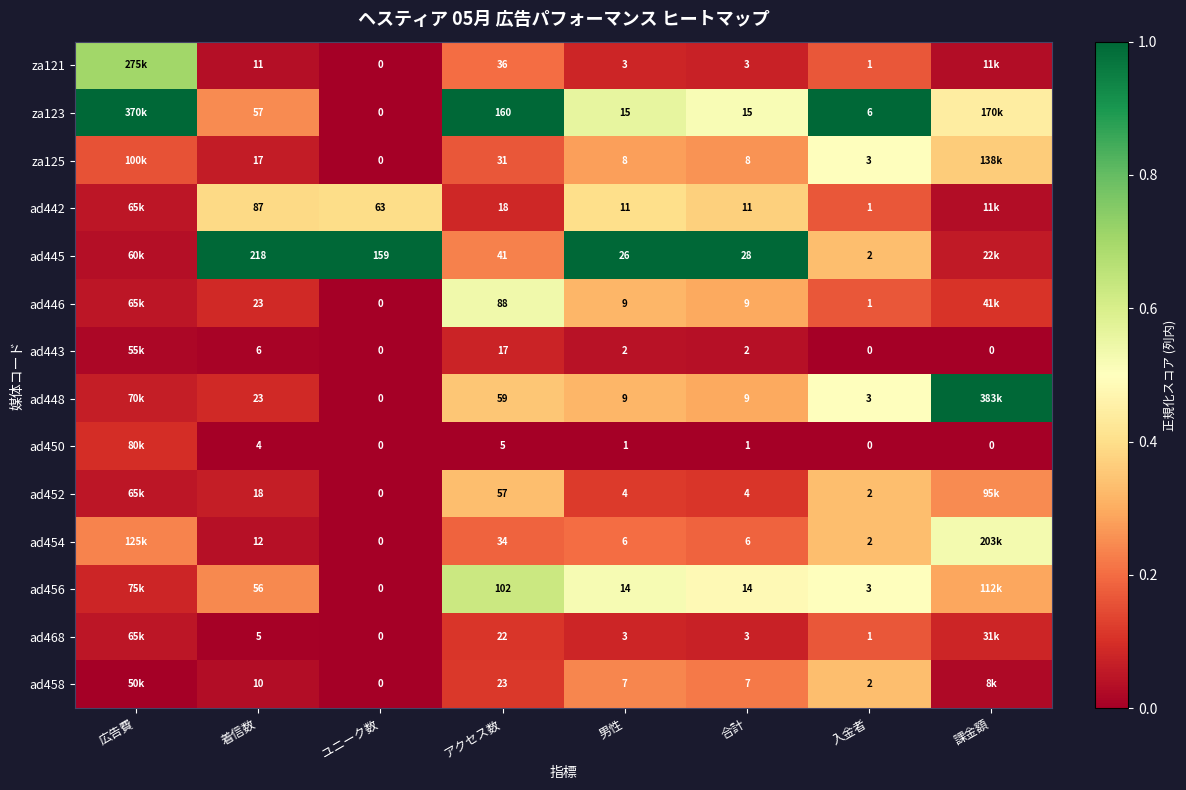

Is the value of ad448 at ユニーク数 greater than the value of za123 at 合計?

No